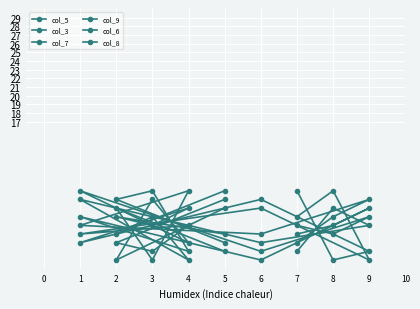

After their last crossing, which series has the higher values: col_3 or col_7?

col_3